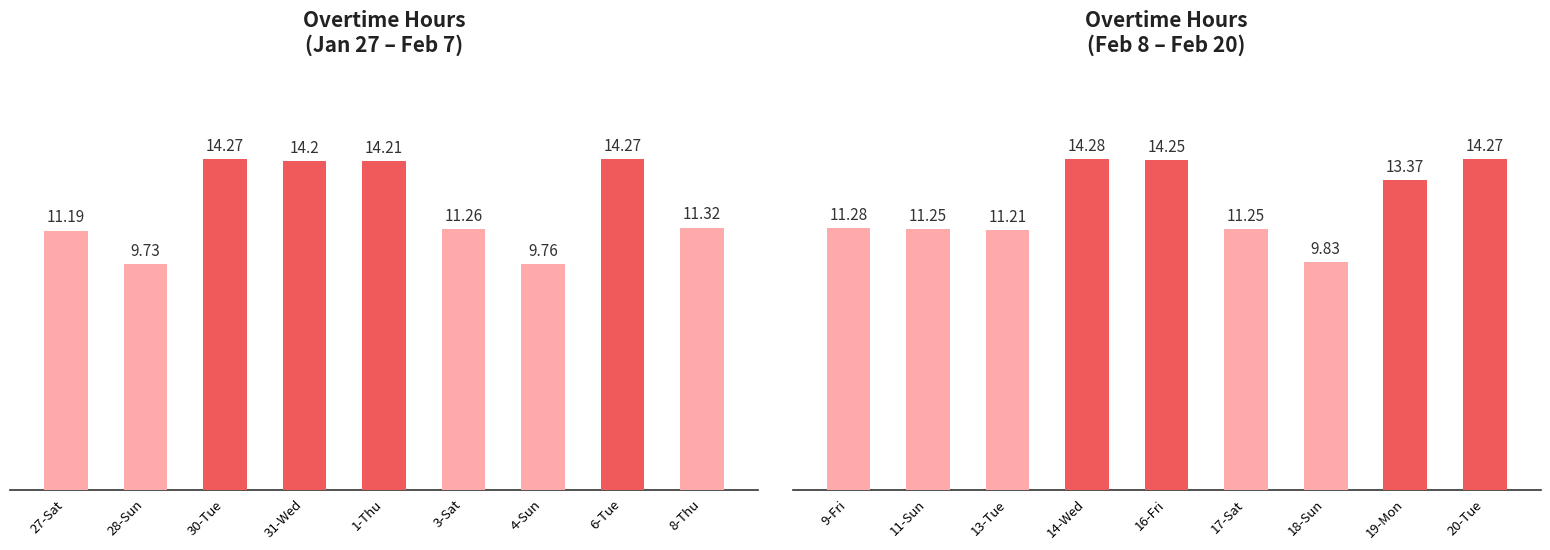

Which has a higher value, 11-Sun or 14-Wed?

14-Wed